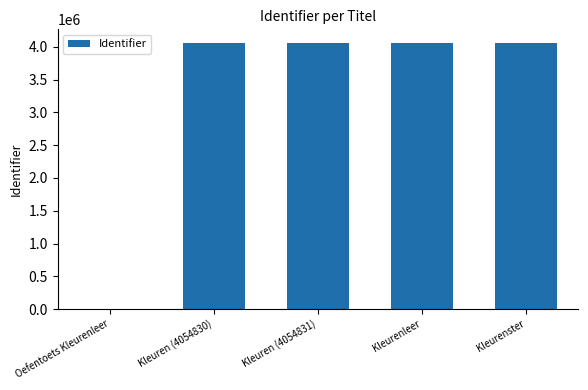

What is the change in value from Oefentoets Kleurenleer to Kleuren (4054831)?

+4054831